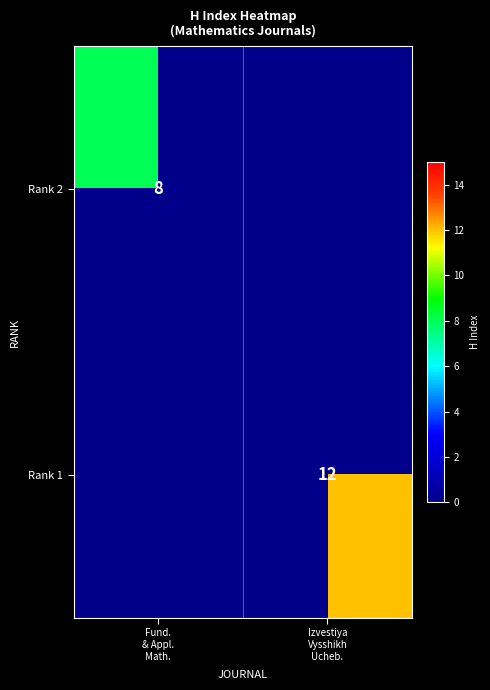

How many series are shown in this chart?

2